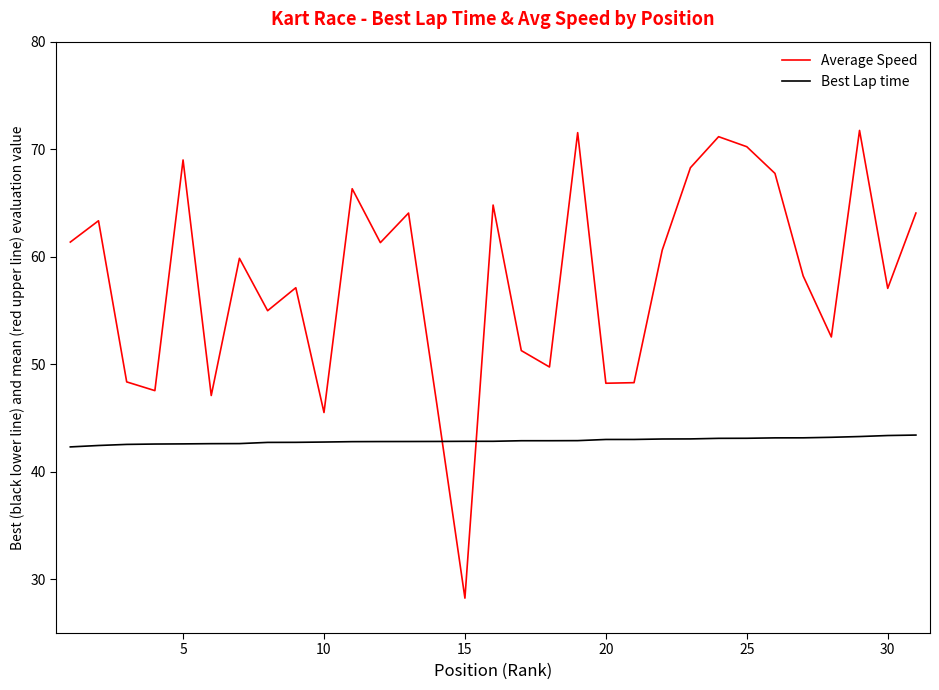

What is the difference between the maximum and minimum values in the Best Lap time series?

1.1